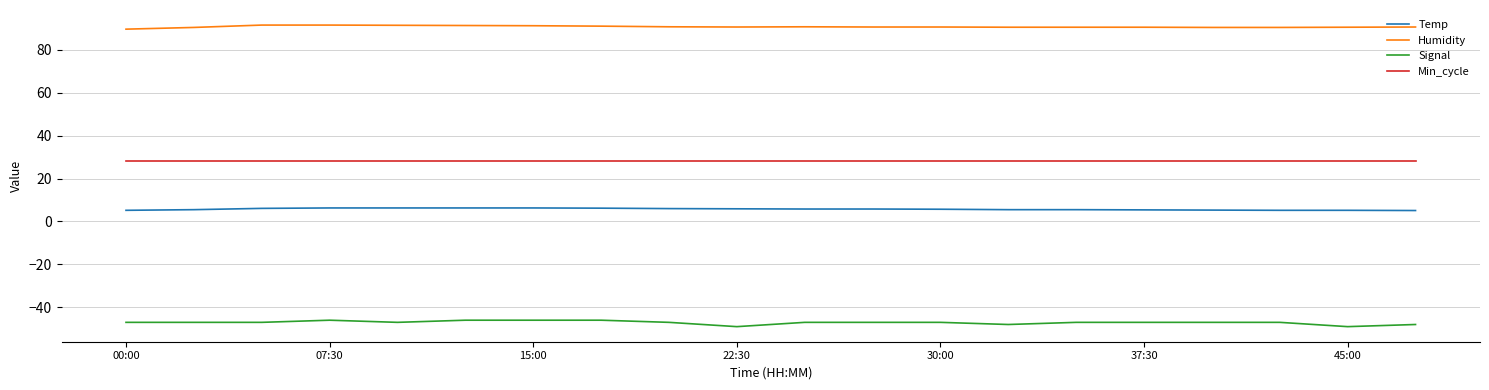

List the series in order of their overall mean, highest first.

Humidity, Min_cycle, Temp, Signal